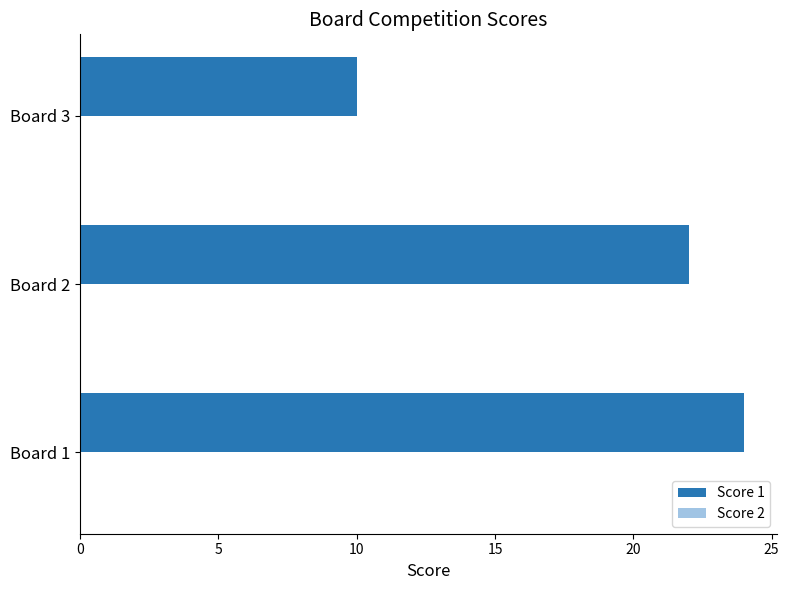

True or false: the data shows 24 at Board 1.

True